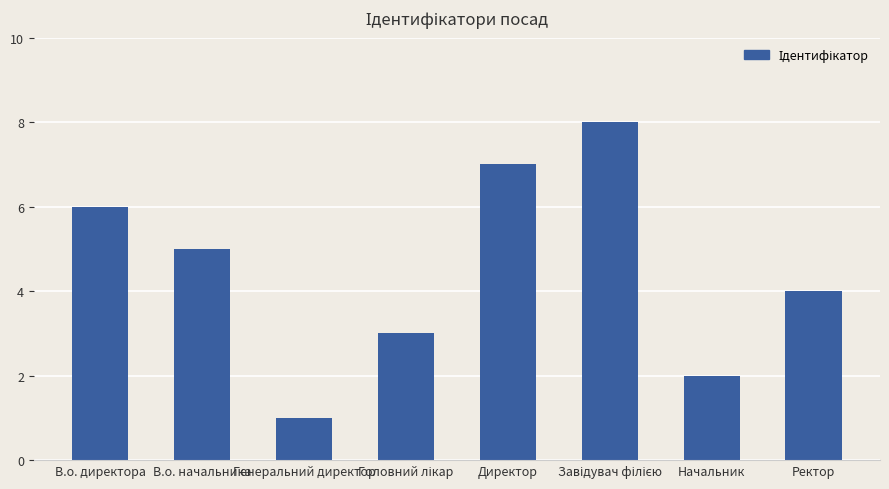

How many values are below 5?

4